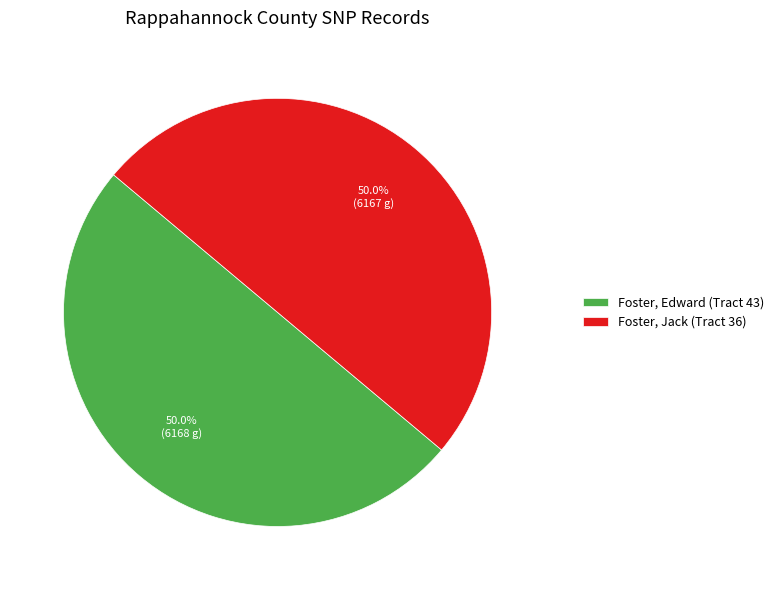

True or false: Foster, Edward (Tract 43) accounts for 50% of the total.

True